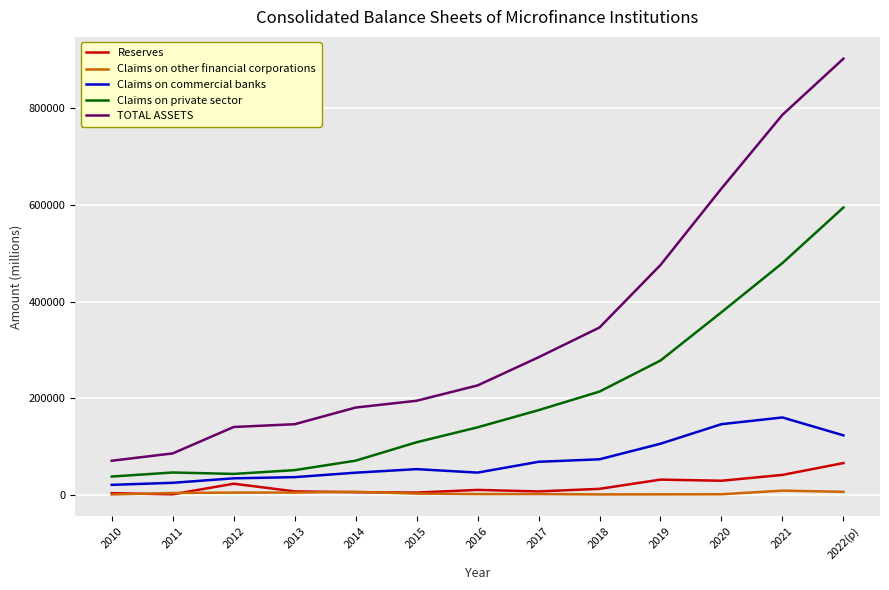

Between 2012 and 2014, which series saw the biggest shift?

TOTAL ASSETS